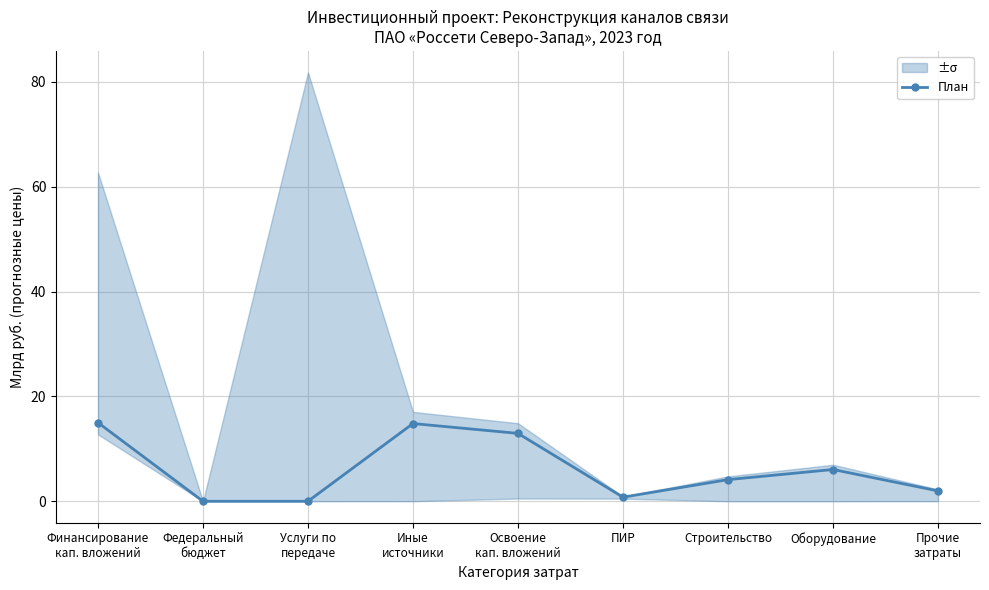

Reading left to right, transcribe all the data shown in this chart.

15.0	0.0	0.0	14.8	12.9	0.8	4.1	6.1	2.0